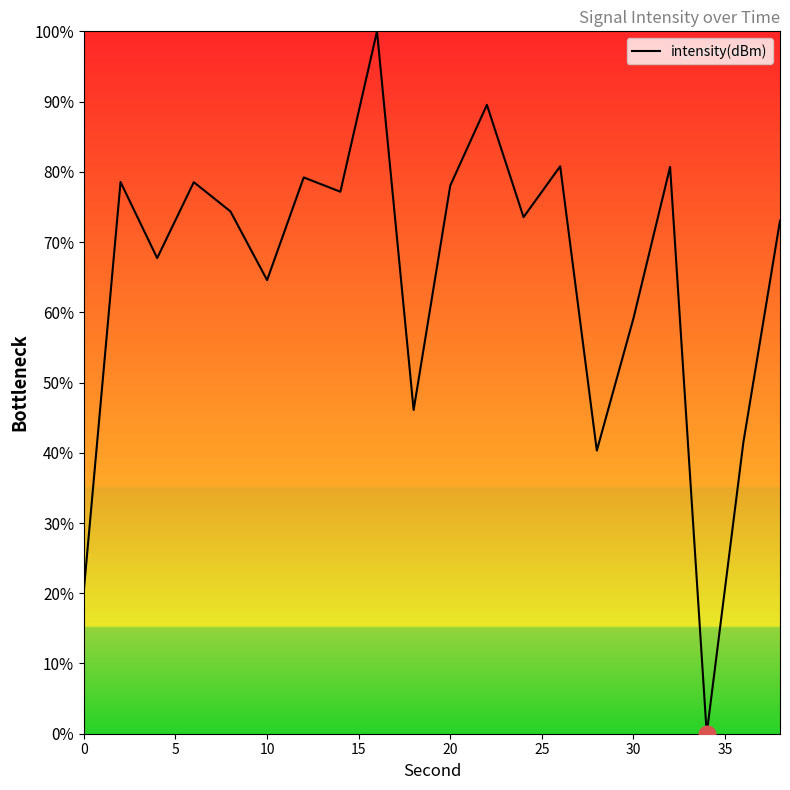

What is the maximum value shown in the chart?

100.0